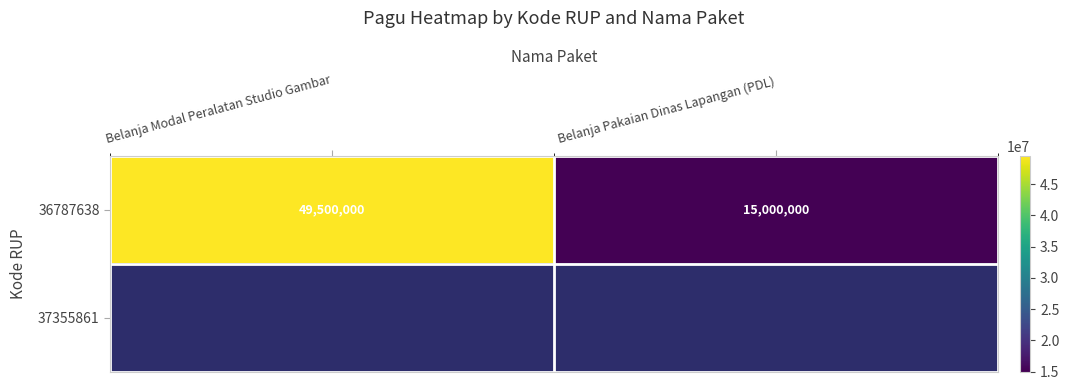

Which category has the highest value in the 36787638 series?

Belanja Modal Peralatan Studio Gambar